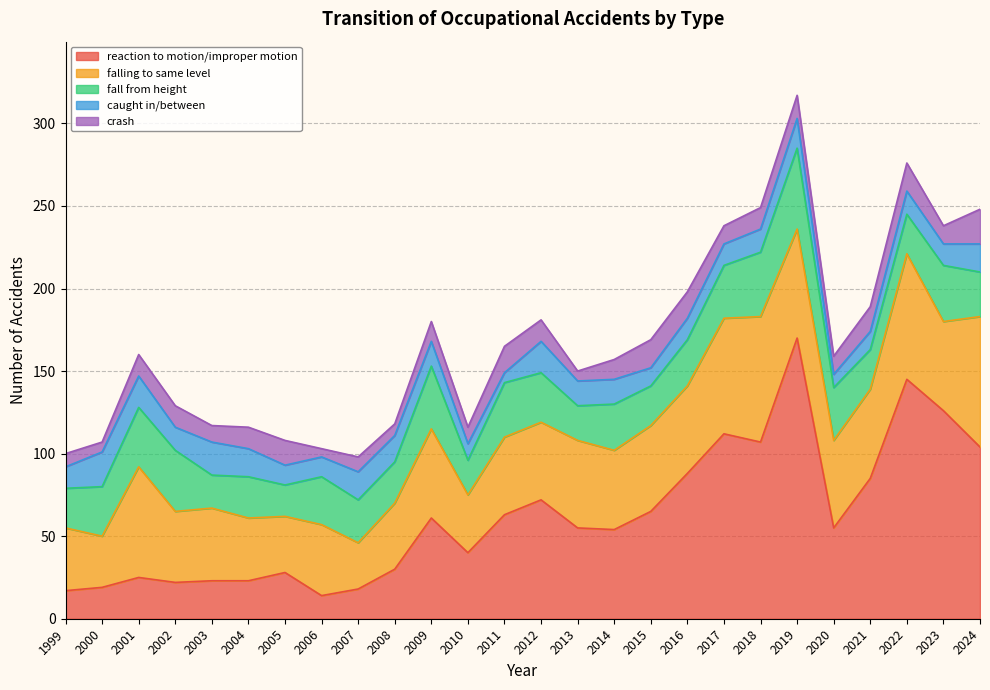

At which label does falling to same level first exceed 52?

2001